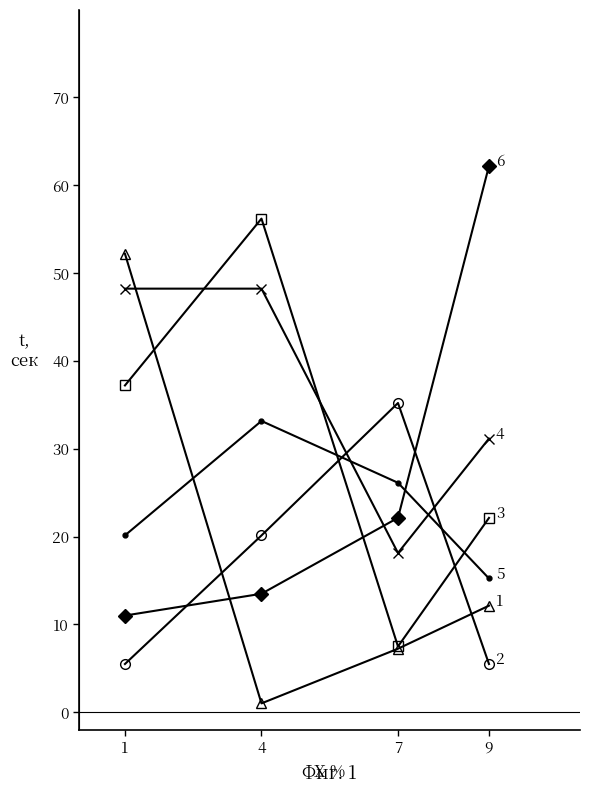

What is the total value across all series at 7?

116.3